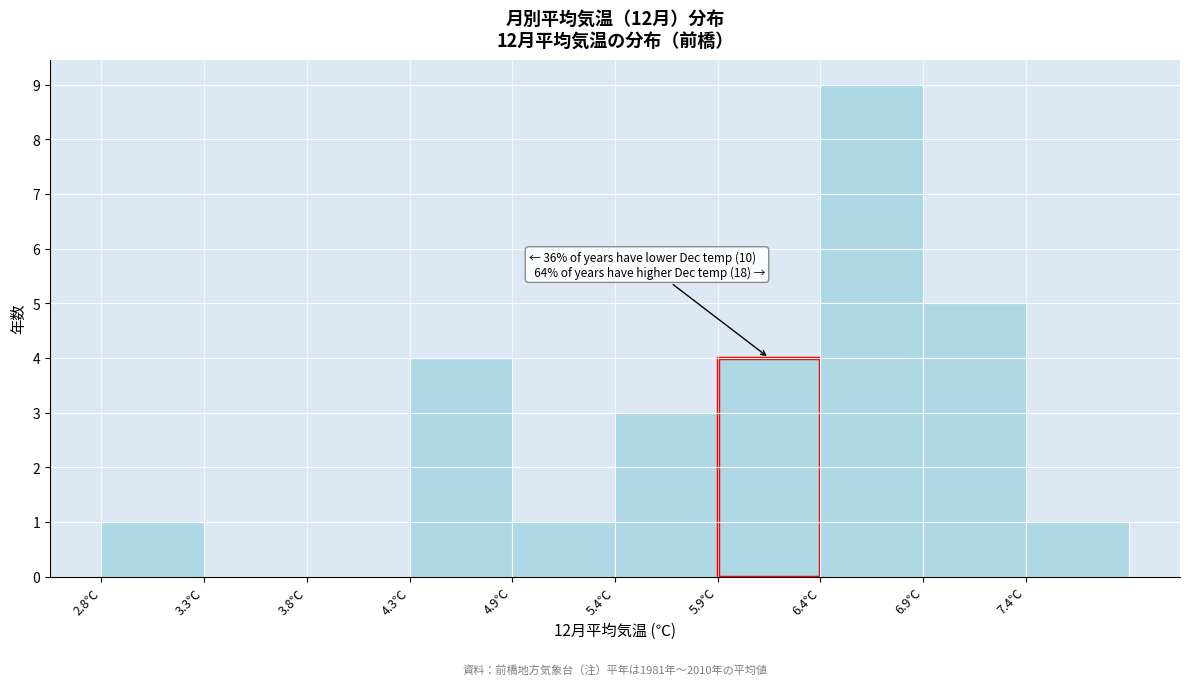

Which range on the x-axis has the tallest bar?

6.4 to 6.9